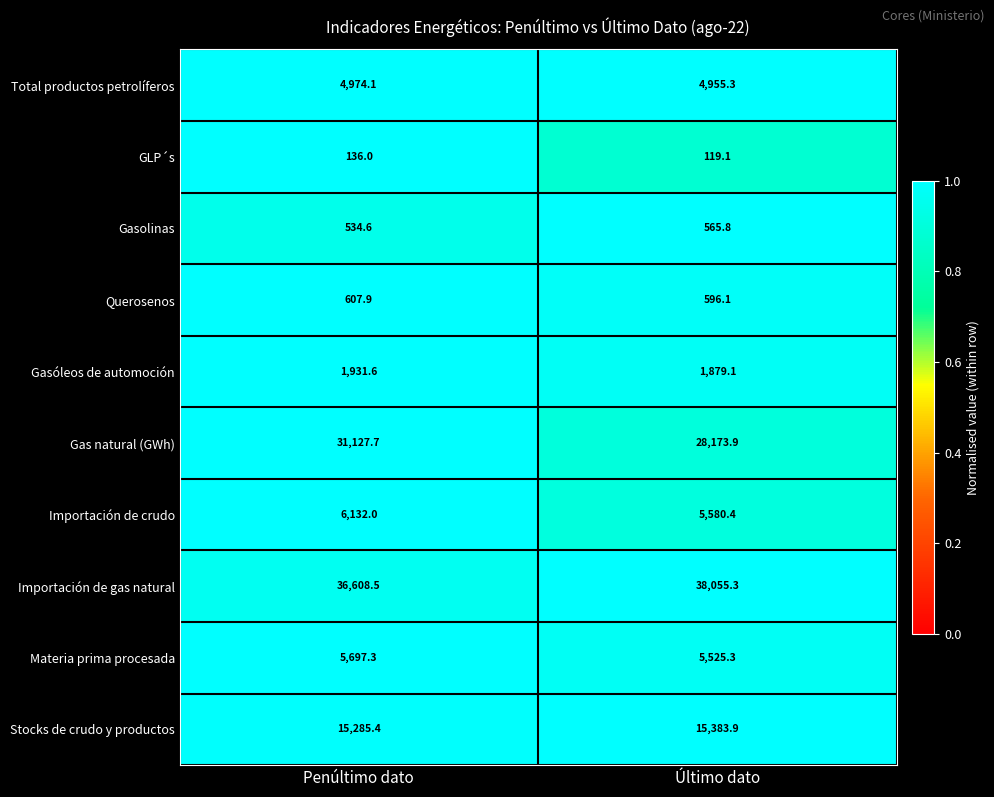

At Último dato, list the series in order from smallest to largest.

GLP´s, Gasolinas, Querosenos, Gasóleos de automoción, Total productos petrolíferos, Materia prima procesada, Importación de crudo, Stocks de crudo y productos, Gas natural (GWh), Importación de gas natural